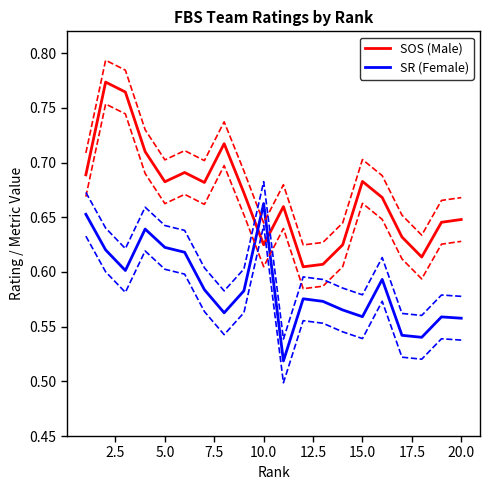

True or false: SOS (Male) has more than 1 interior local peaks.

True